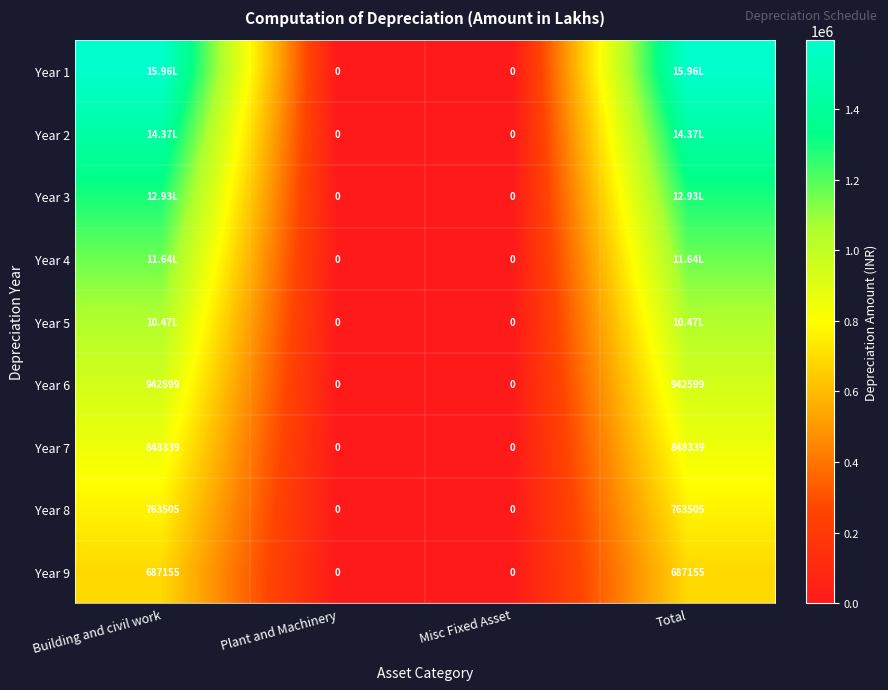

At how many categories does at least one series exceed 549054?

2